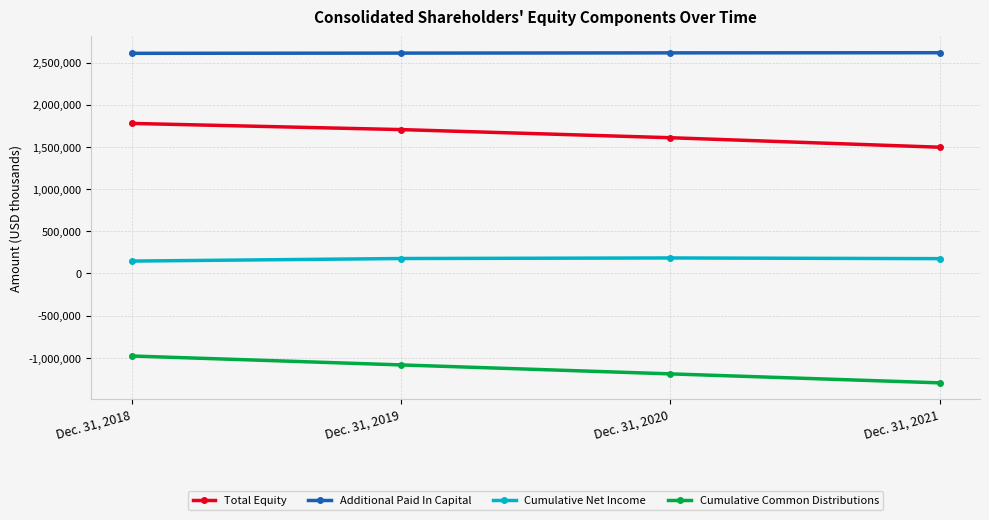

True or false: Cumulative Net Income and Additional Paid In Capital cross at least once.

False